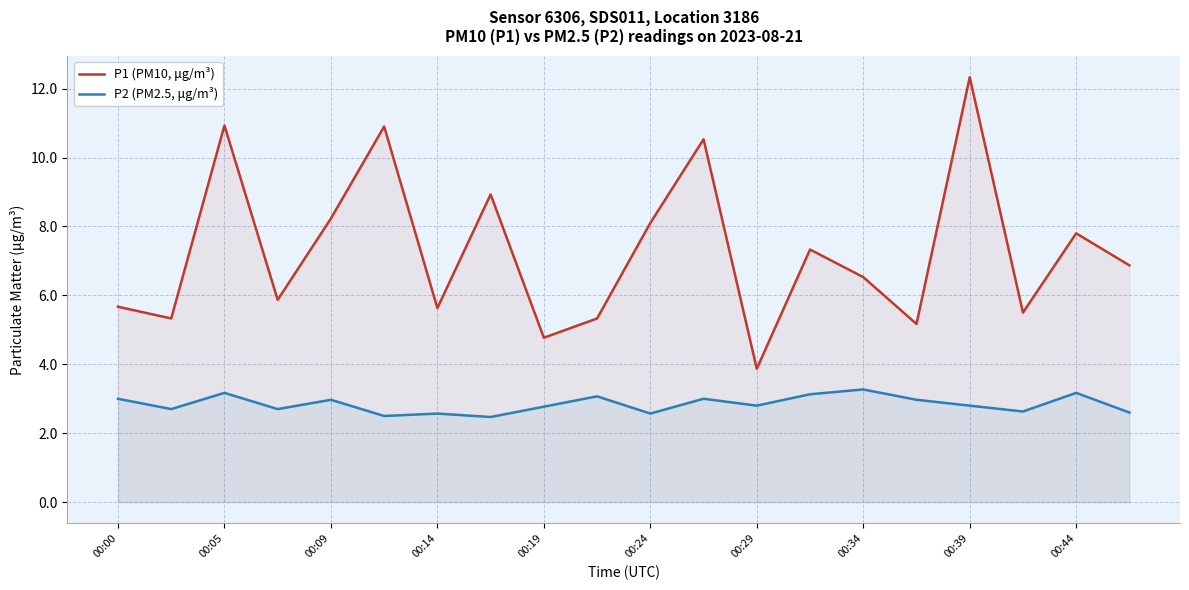

True or false: P1 (PM10, μg/m³) has a value of 2.8 at 00:44.

False